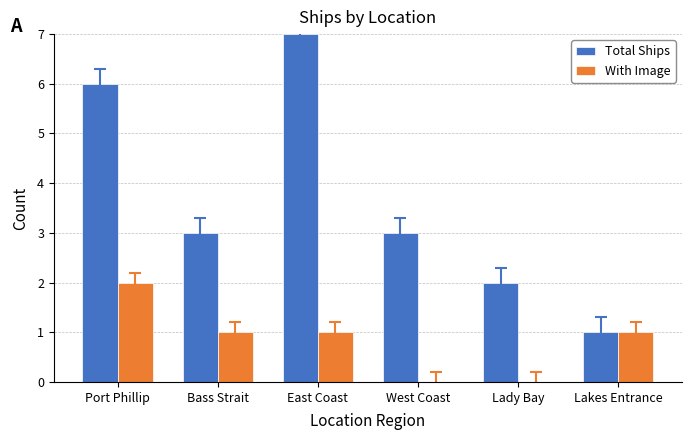

What is the approximate value of Total Ships at West Coast?

3